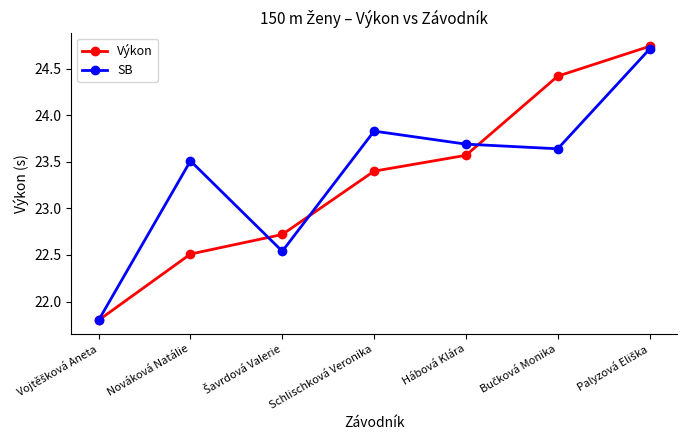

What is the minimum value shown in the chart?

21.8